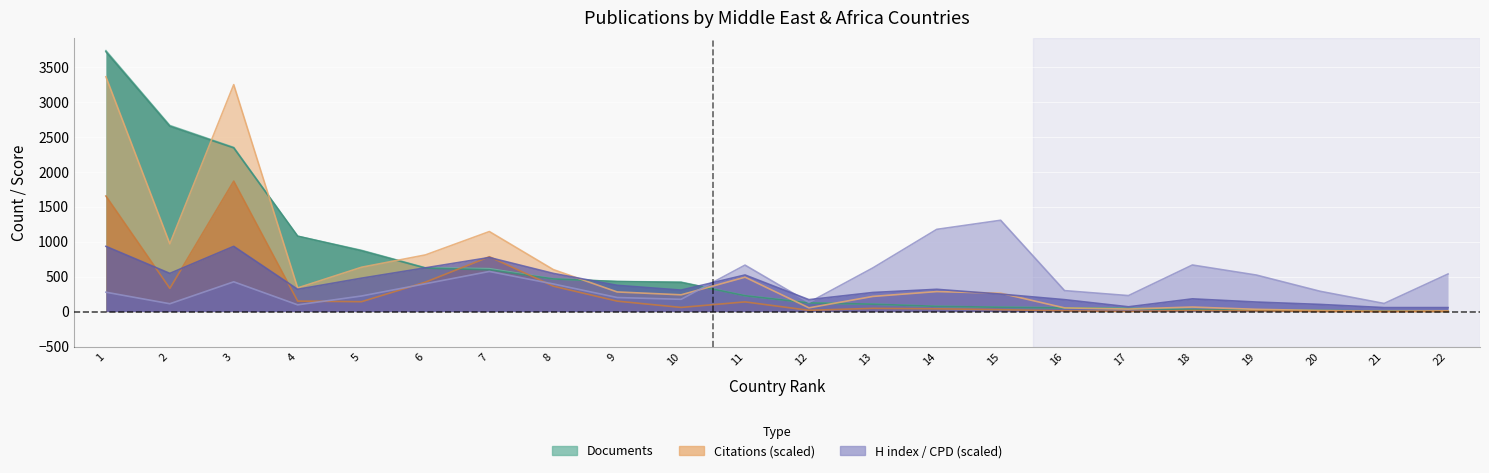

What is the sum of all Citations values?

13150.4